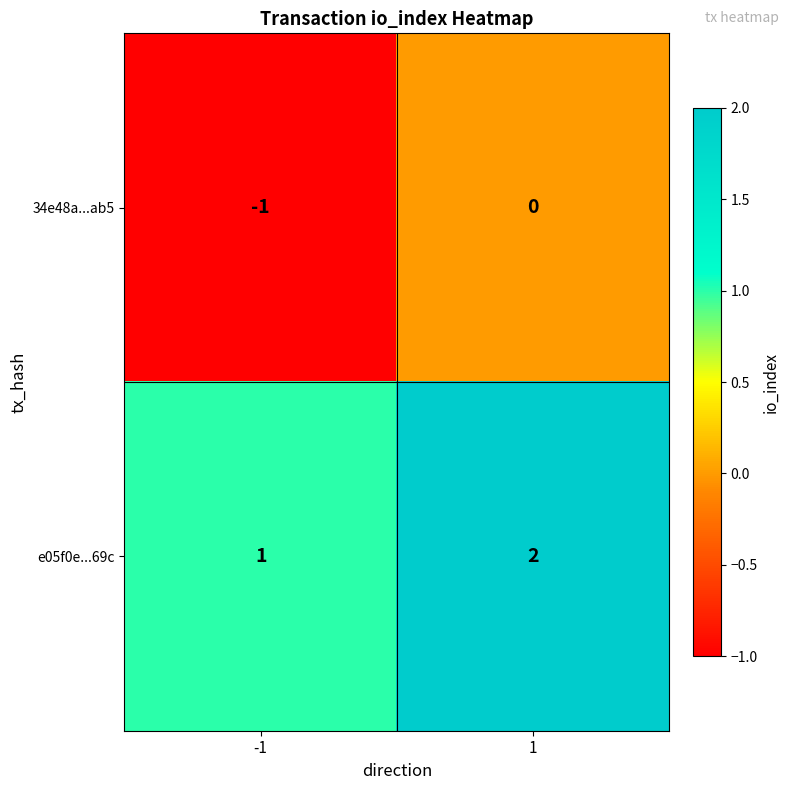

Rank the series by their maximum value, from highest to lowest.

e05f0e...69c, 34e48a...ab5